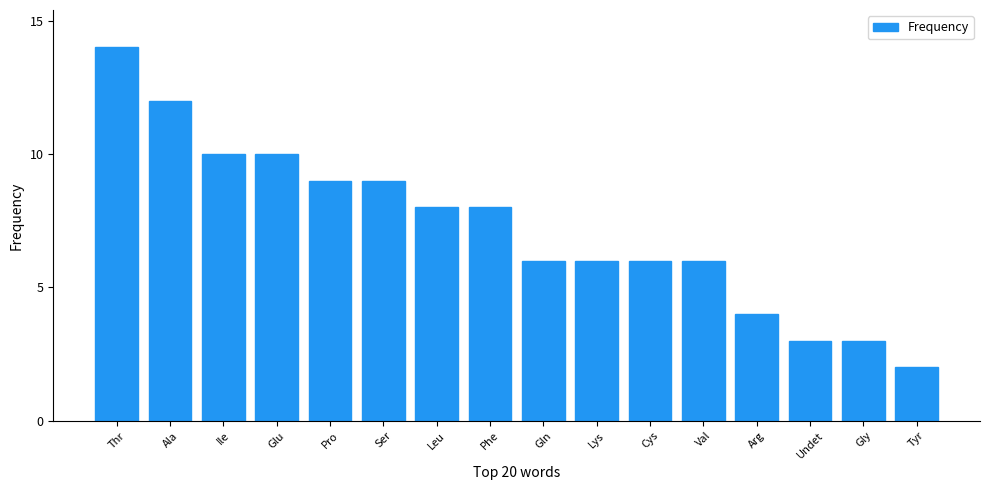

At which label does the data first exceed 8?

Thr